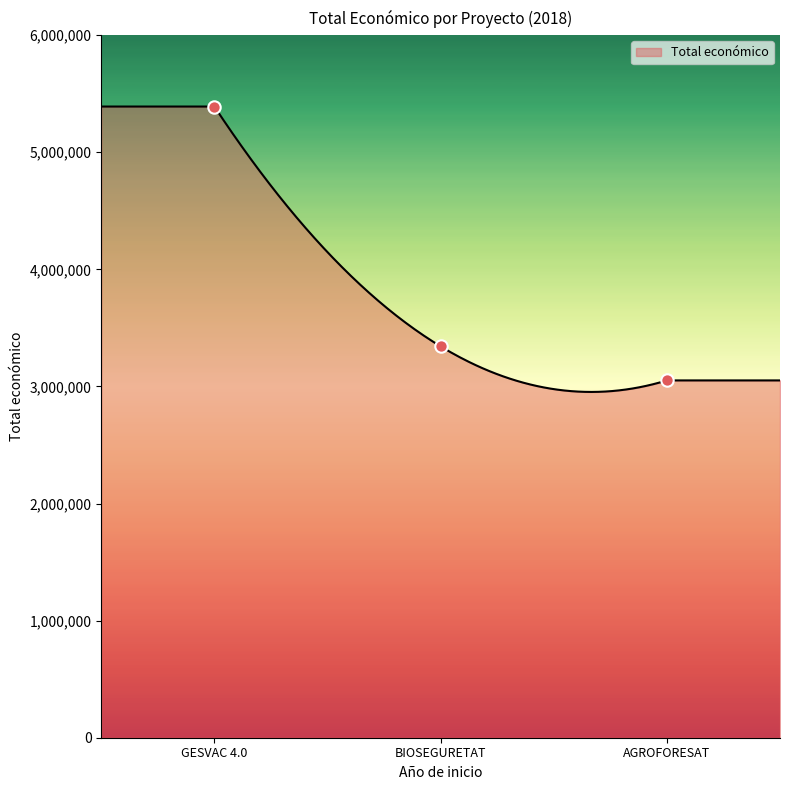

Approximately how many times larger is the value at GESVAC 4.0 compared to BIOSEGURETAT?

1.6